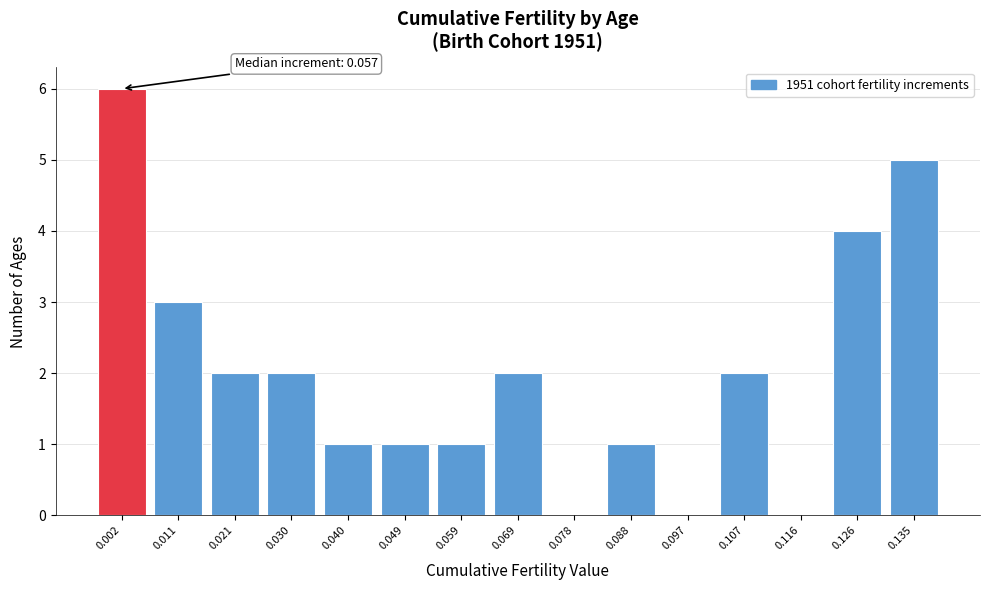

Reading left to right, extract all data points from this chart.

0.002=6	0.011=3	0.021=2	0.030=2	0.040=1	0.049=1	0.059=1	0.069=2	0.078=0	0.088=1	0.097=0	0.107=2	0.116=0	0.126=4	0.135=5